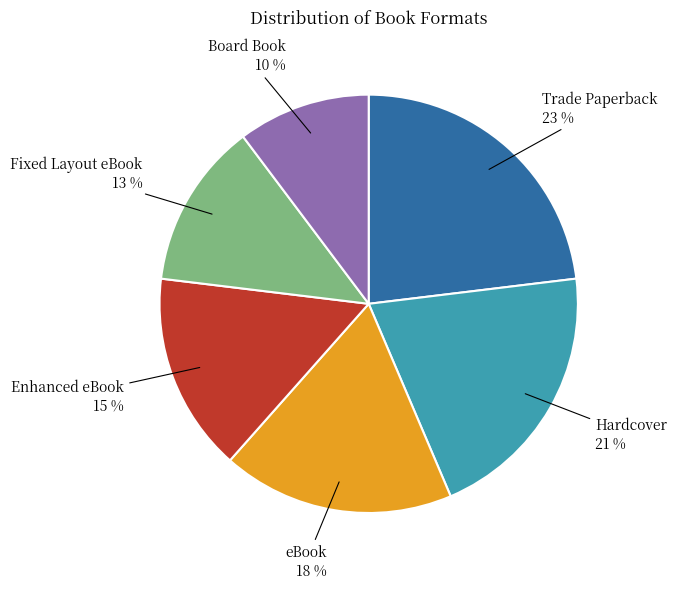

Between Hardcover and Enhanced eBook, which is larger?

Hardcover